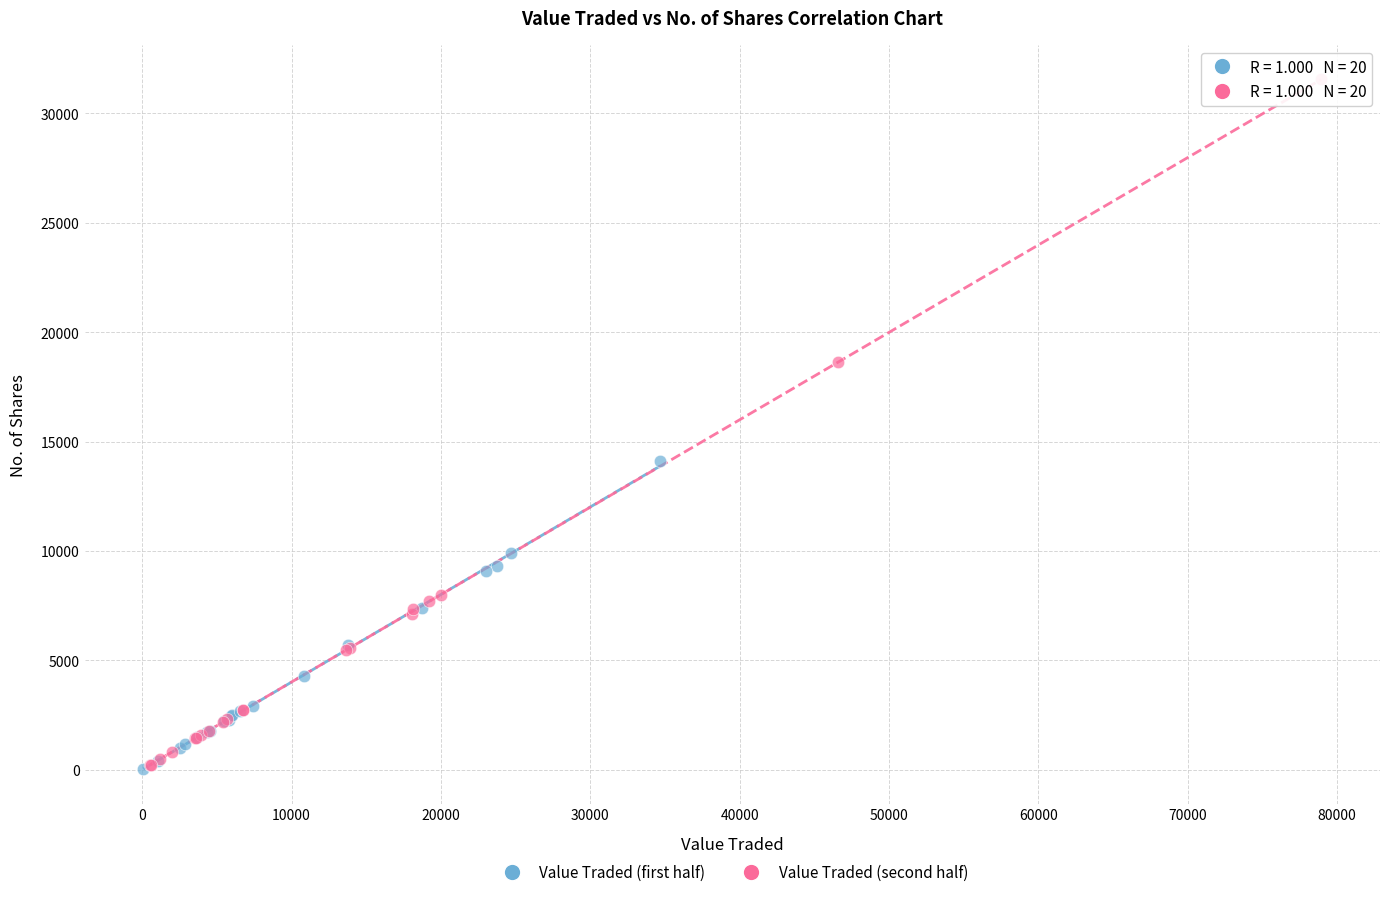

Which series has the widest spread of Y values?

Value Traded (second half)